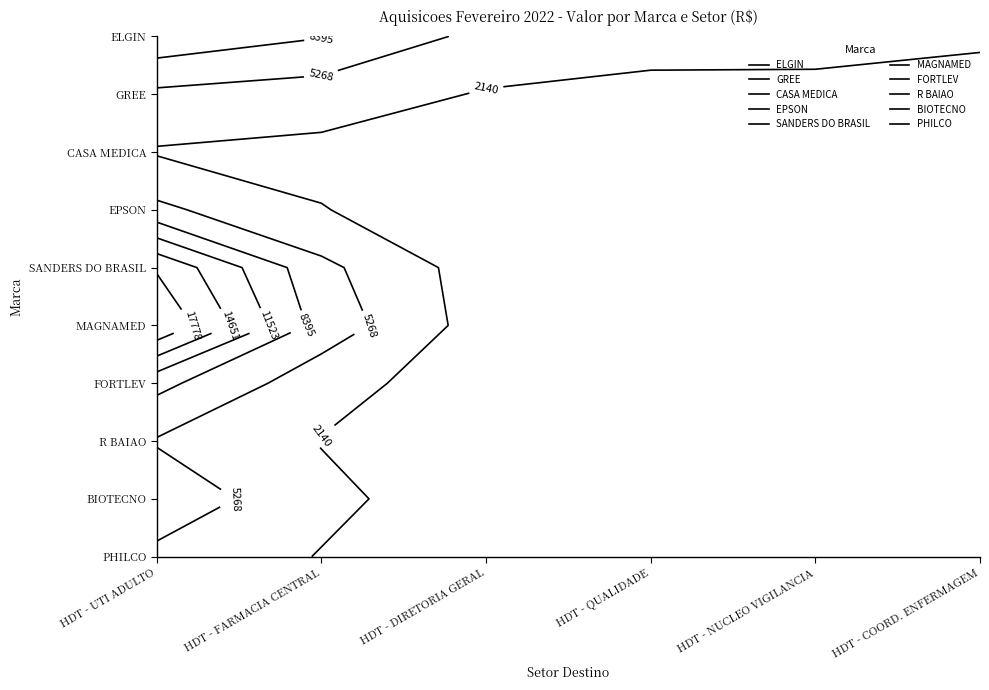

Rank the series at 5 from lowest to highest value.

GREE, EPSON, SANDERS DO BRASIL, MAGNAMED, FORTLEV, R BAIAO, BIOTECNO, PHILCO, CASA MEDICA, ELGIN